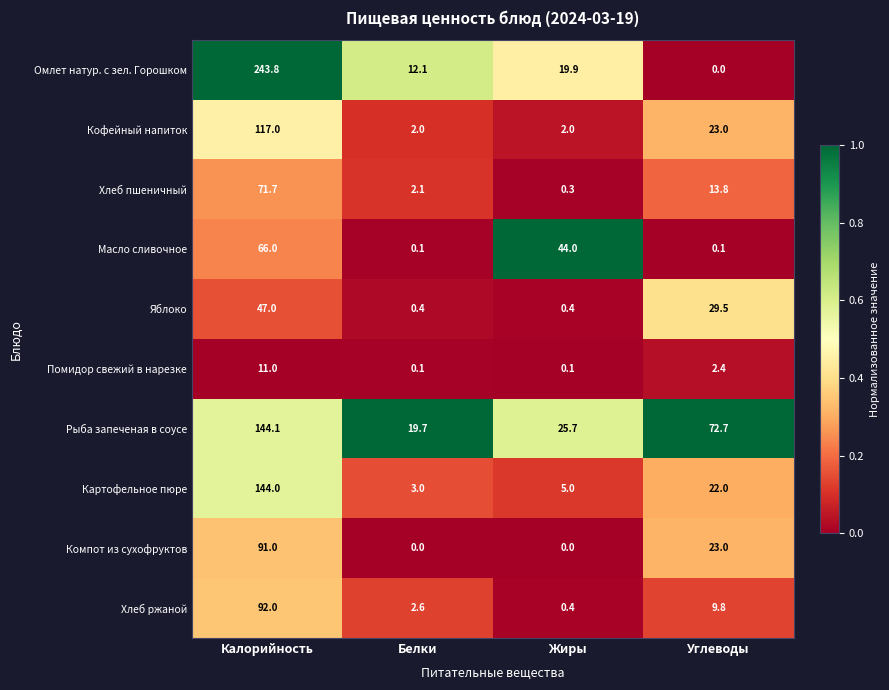

At which label is Яблоко closest to 23?

Углеводы